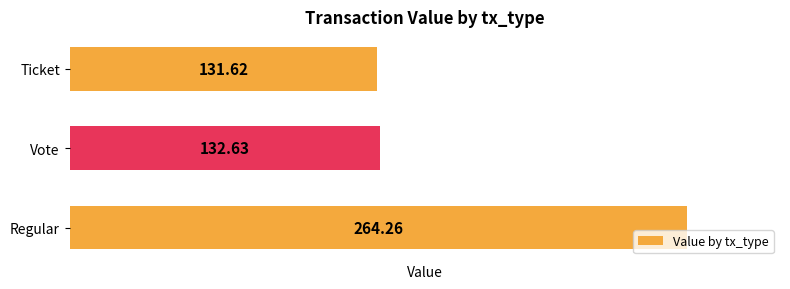

What is the sum of the values at Regular and Vote?

396.9